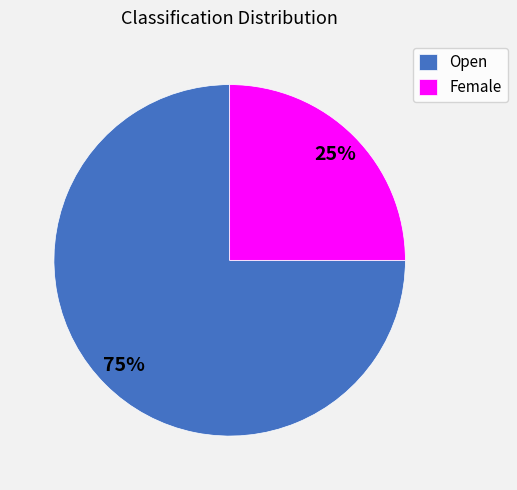

Is Female the majority of the pie?

No